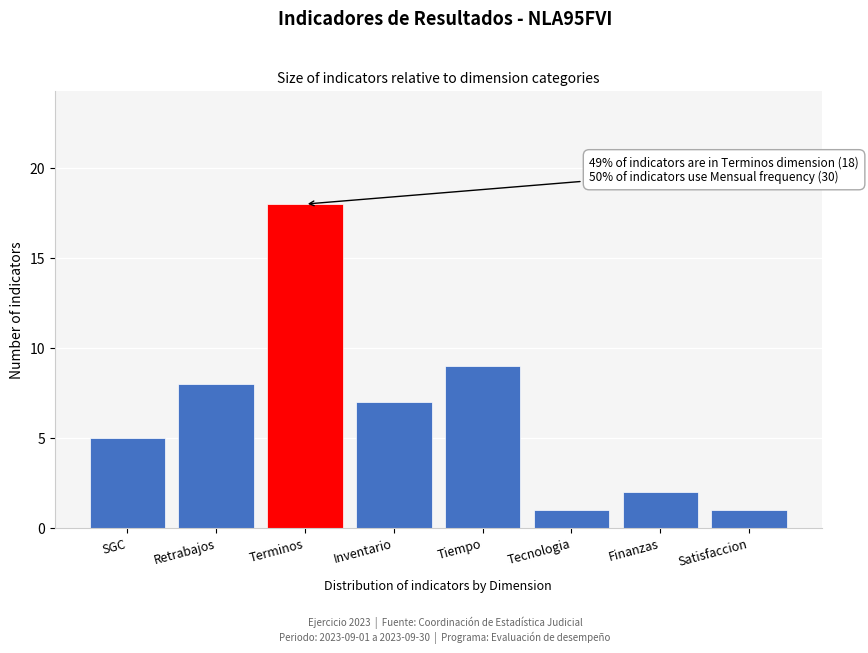

Reading left to right, transcribe all the data shown in this chart.

SGC=5	Retrabajos=8	Terminos=18	Inventario=7	Tiempo=9	Tecnologia=1	Finanzas=2	Satisfaccion=1